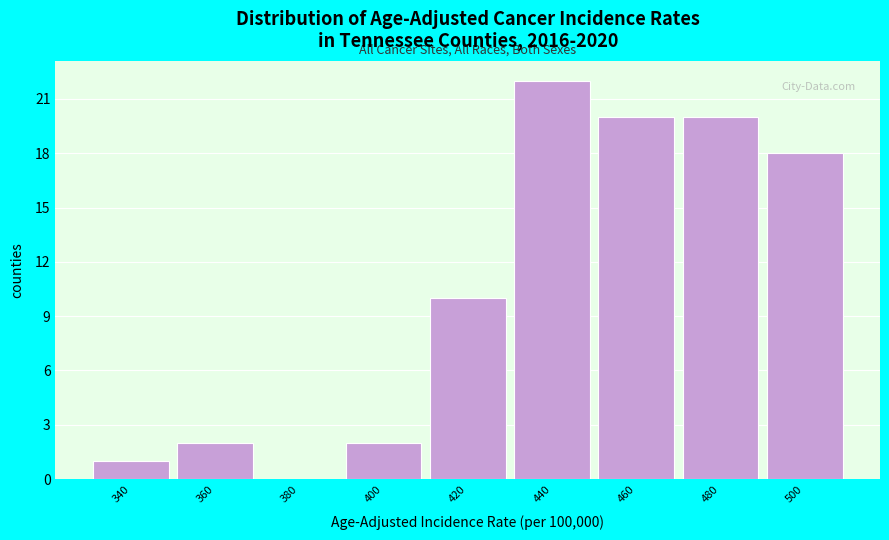

Reading left to right, what are all the values shown in this chart?

340=1	360=2	380=0	400=2	420=10	440=22	460=20	480=20	500=18